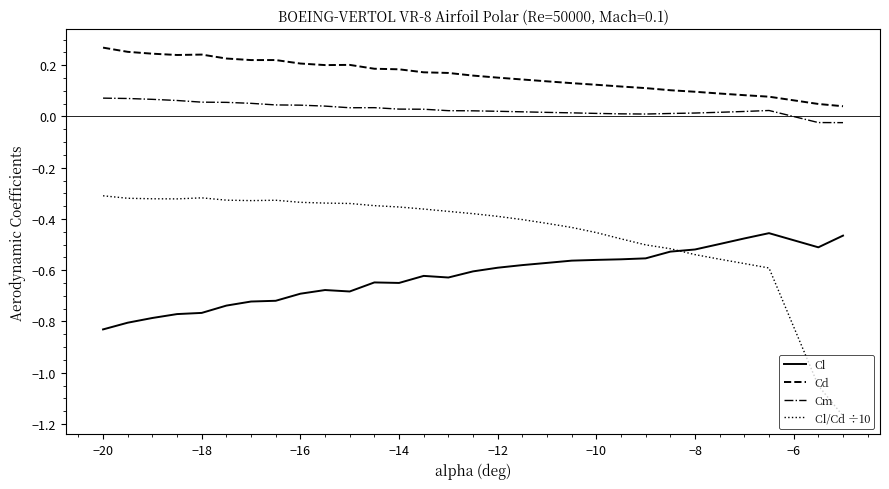

What are all the series names shown in the legend?

Cl, Cd, Cm, Cl/Cd ÷10